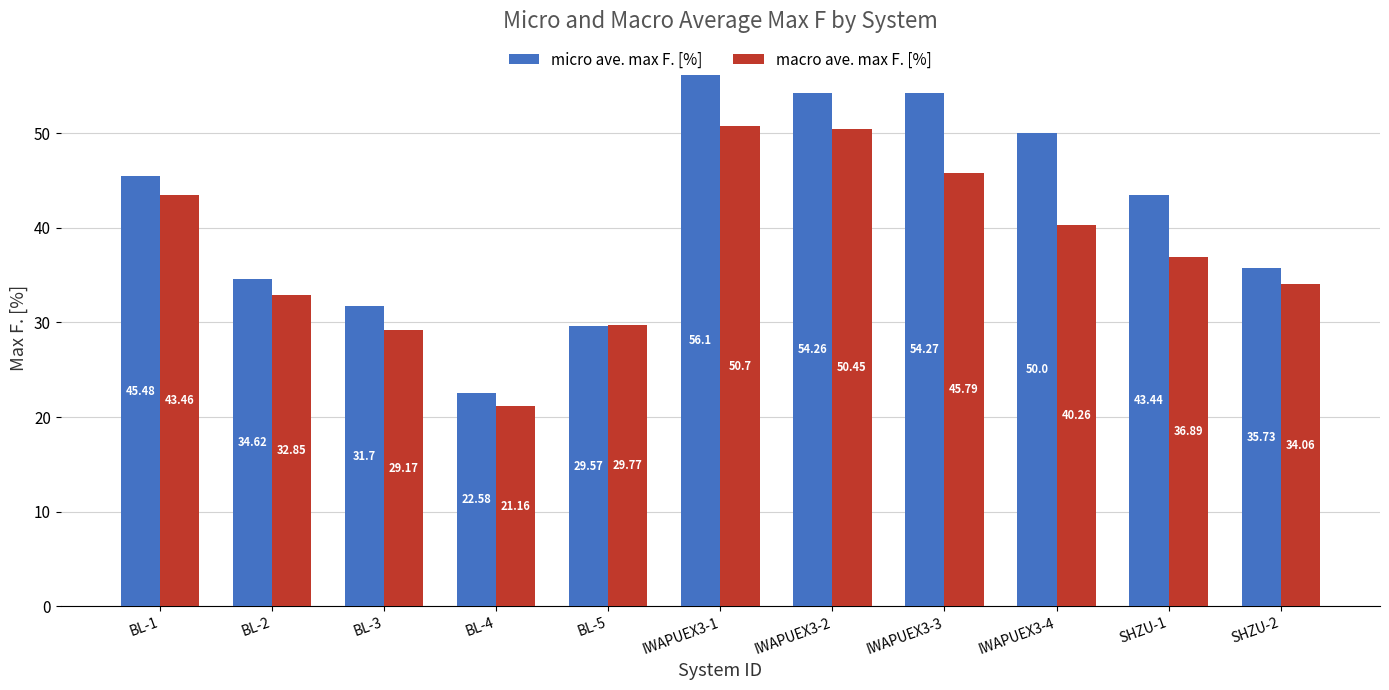

What is the spread (max minus min) of values at BL-4?

1.4